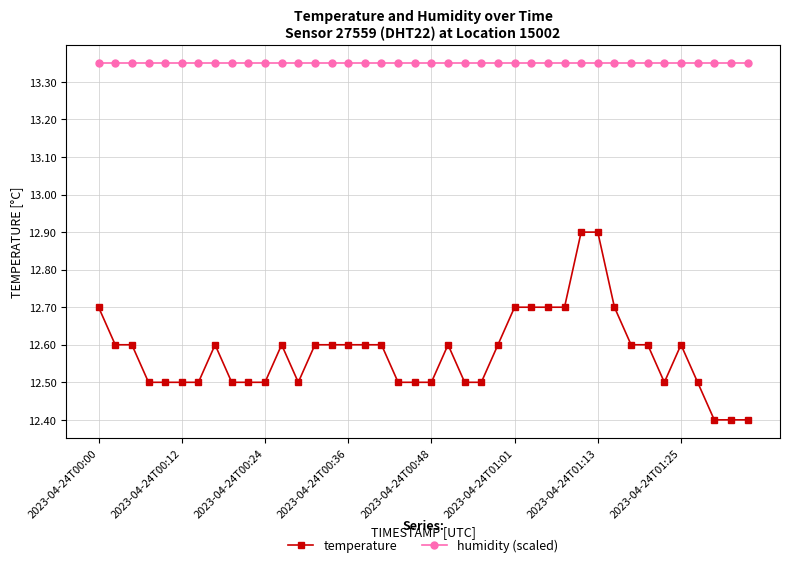

List the series in order of their overall mean, highest first.

humidity (scaled), temperature